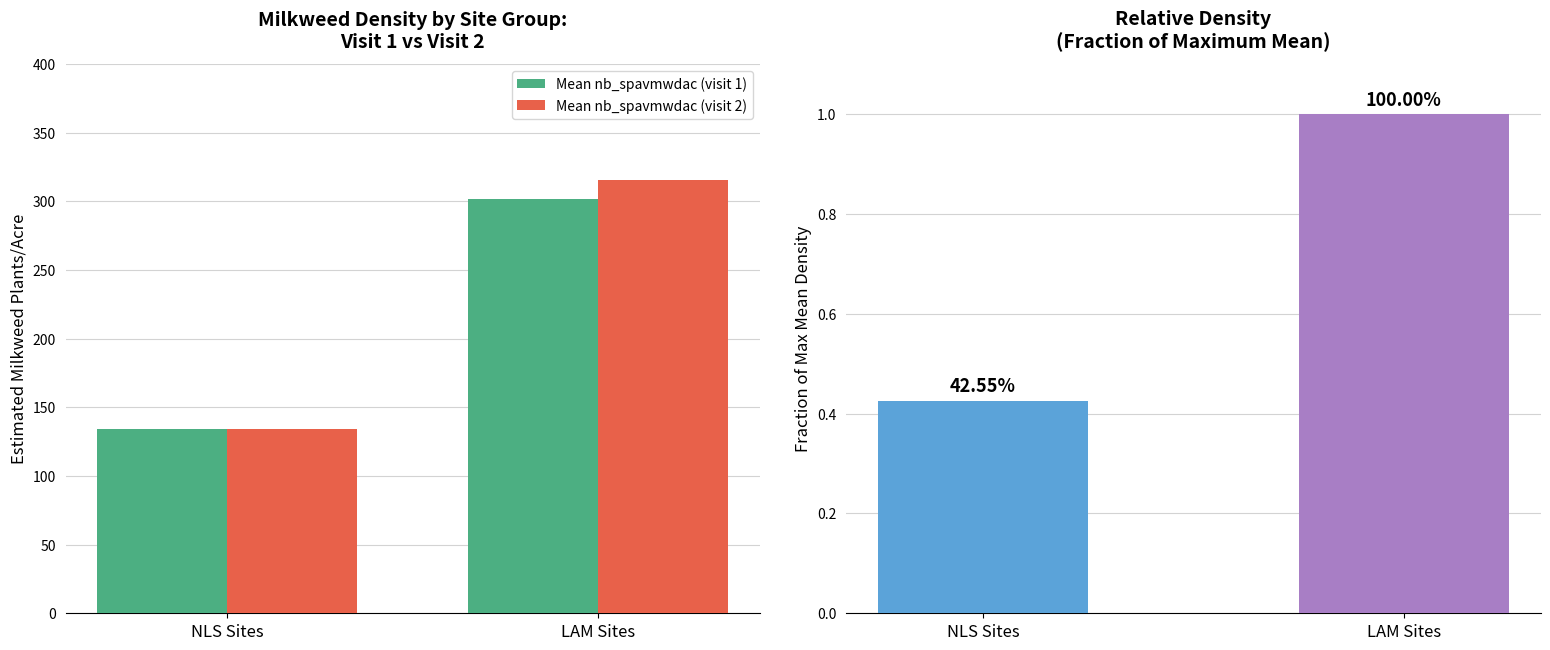

What is the value of the Mean nb_spavmwdac (visit 1) bar at the 1st from the left?

134.2